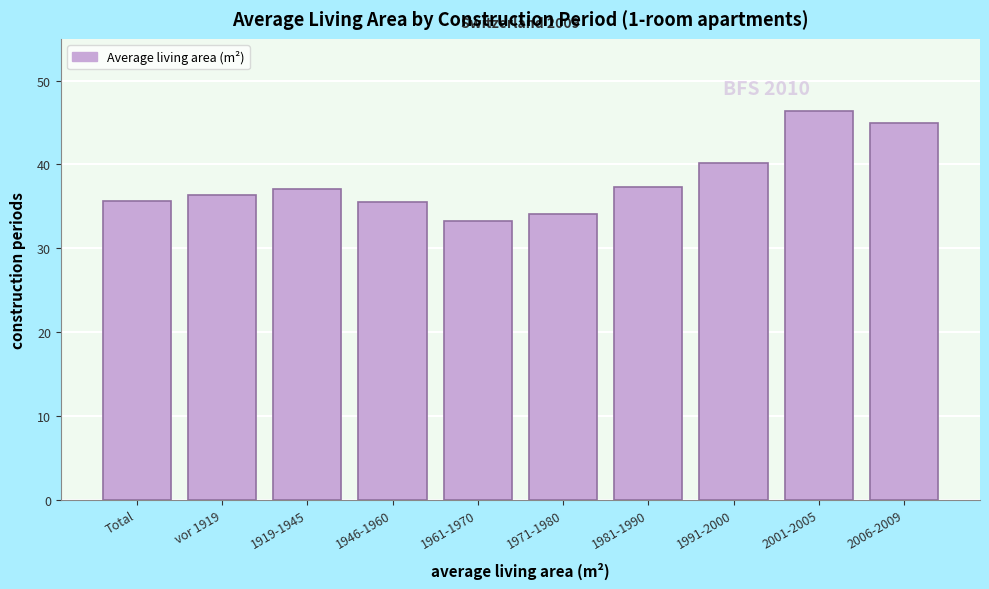

Approximately how many times larger is the value at 1991-2000 compared to Total?

1.1